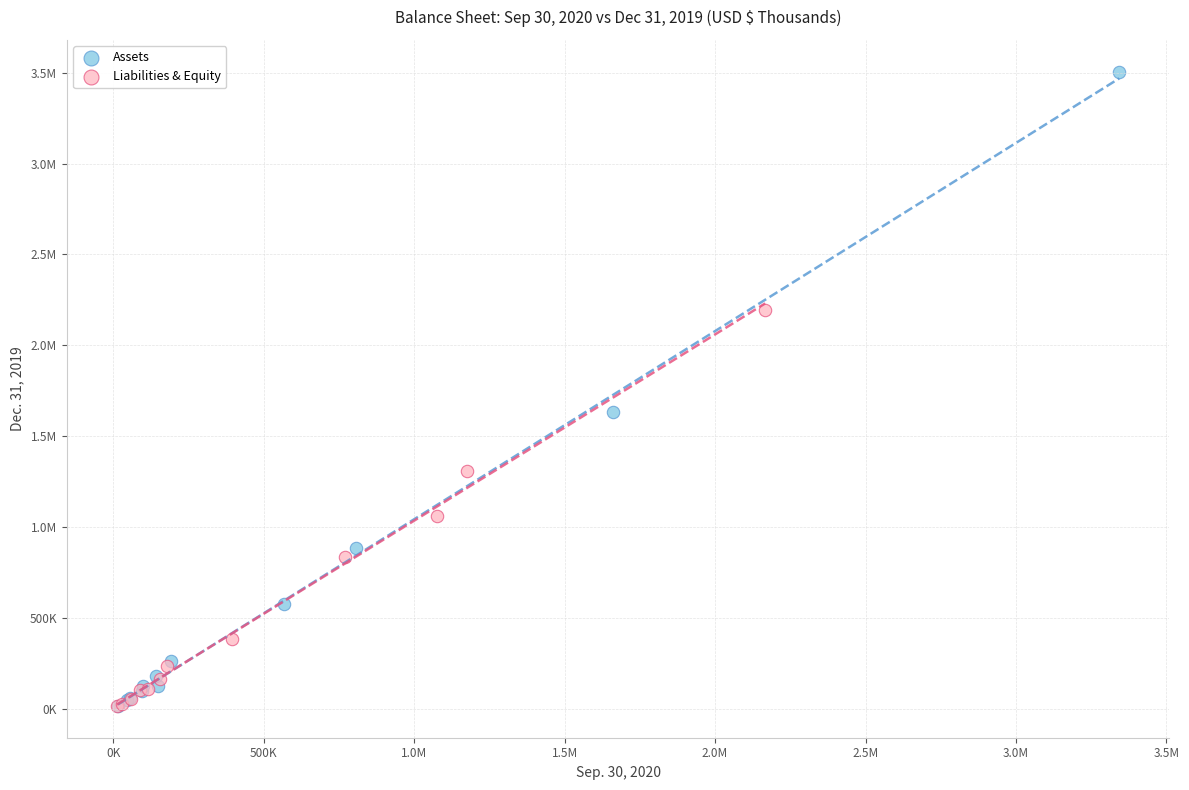

What are all the series names shown in the legend?

Assets, Liabilities & Equity